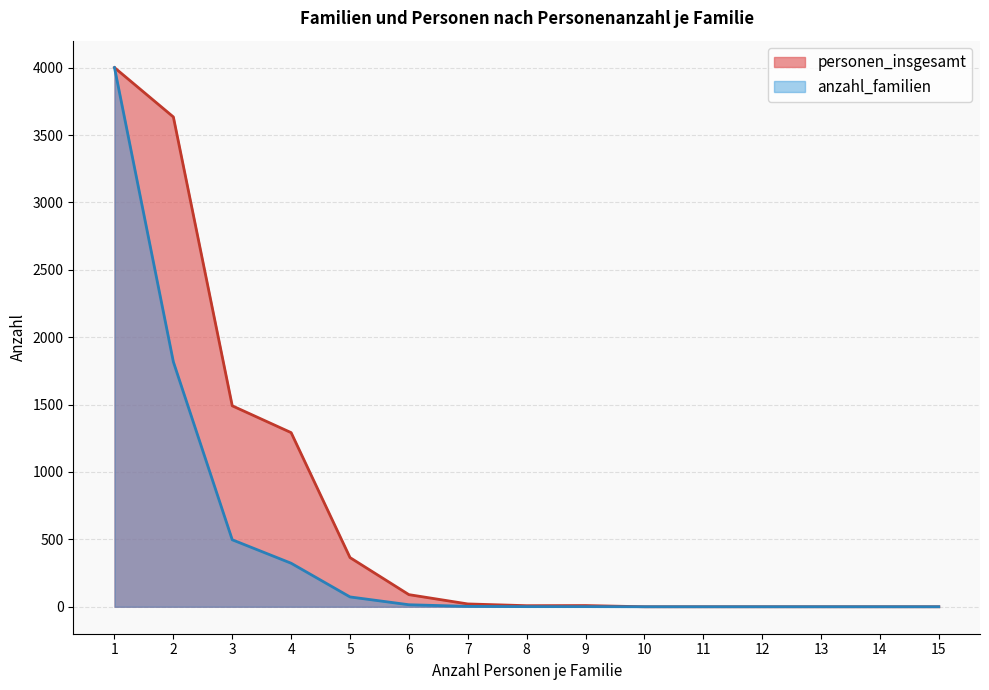

Which series has the widest spread of values?

personen_insgesamt